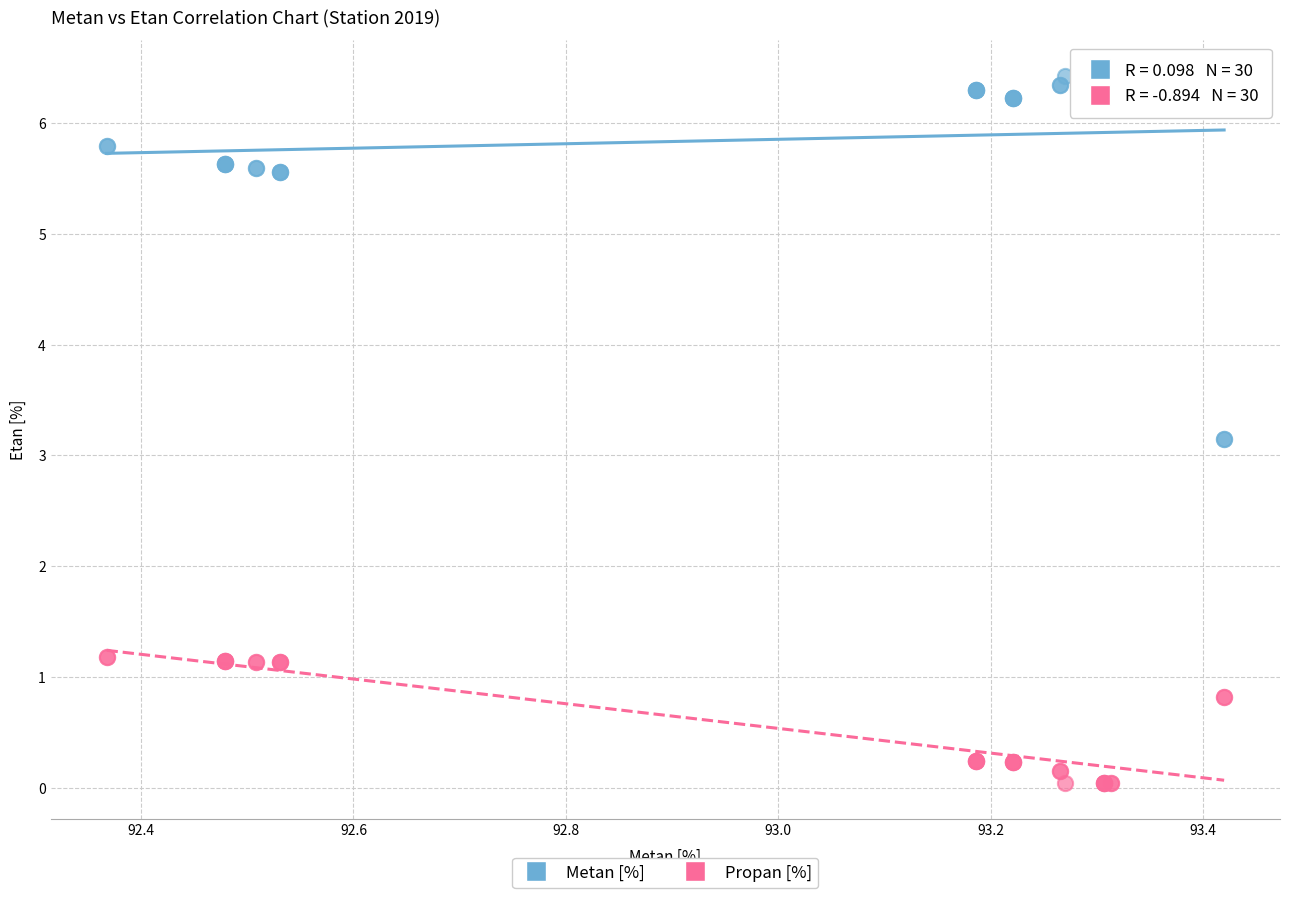

Which series has the largest Y range (max minus min)?

Metan [%]